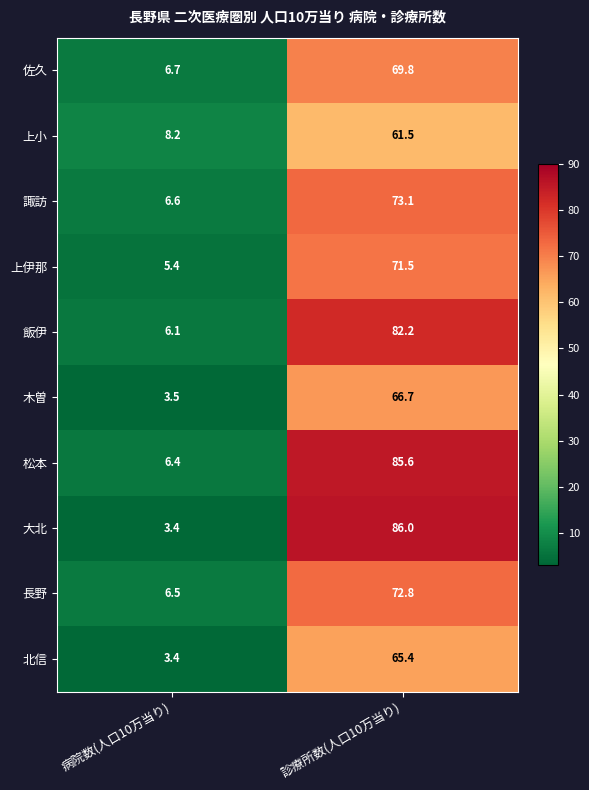

What is the difference between the 松本 values at 診療所数(人口10万当り) and 病院数(人口10万当り)?

79.2